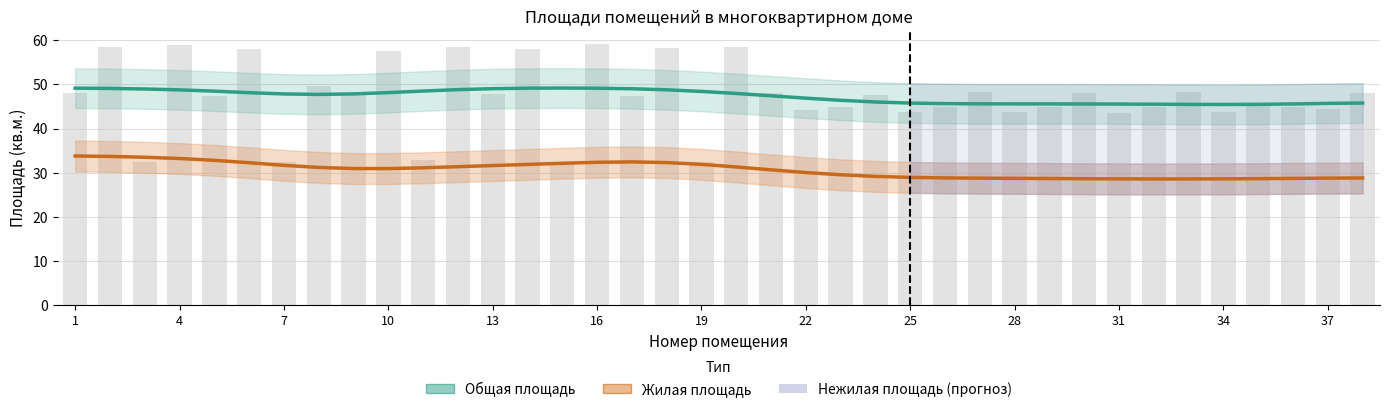

How many data points does each series have?

38